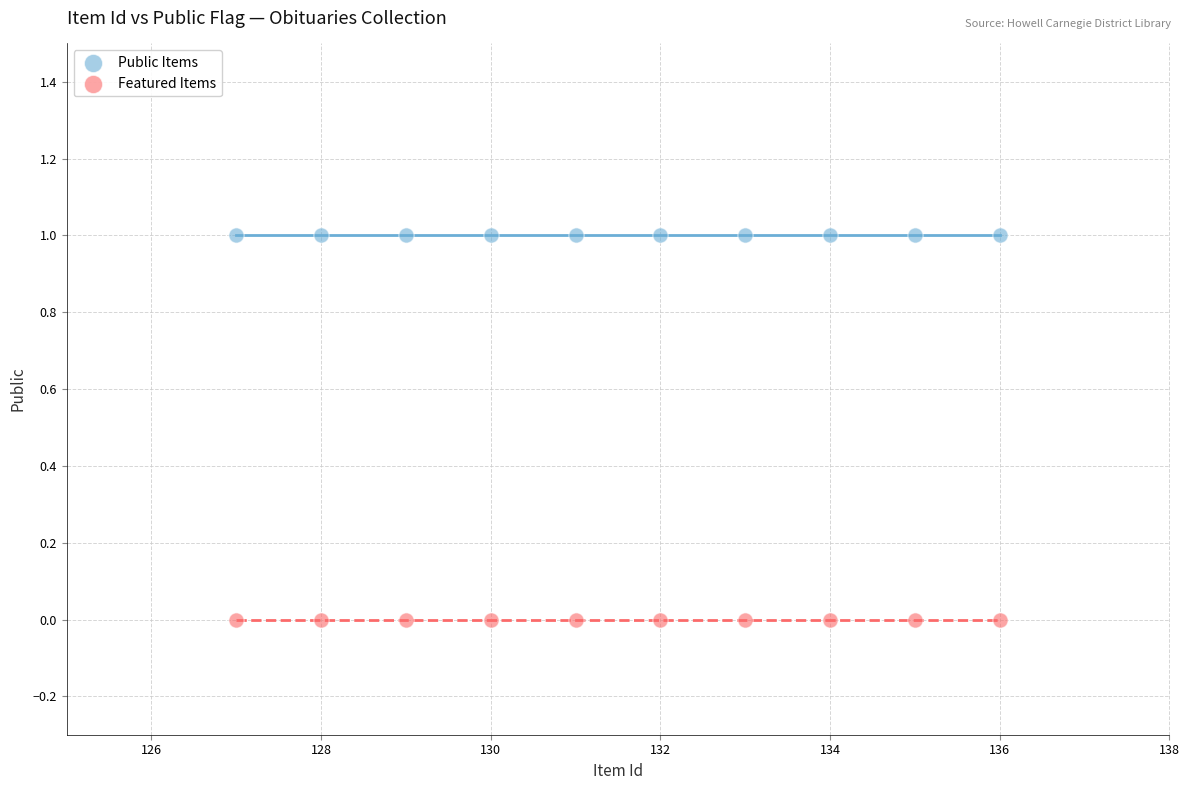

Which series reaches the maximum Y coordinate?

Public Items